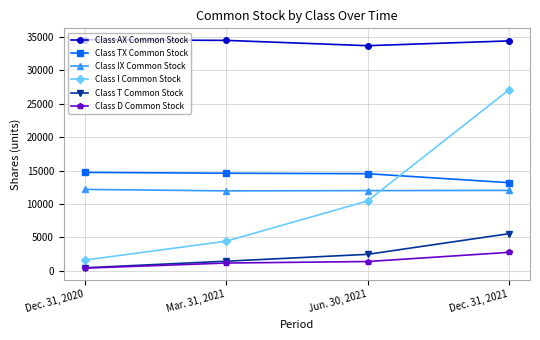

What is the value of the Class D Common Stock point at the 1st from the left?

393